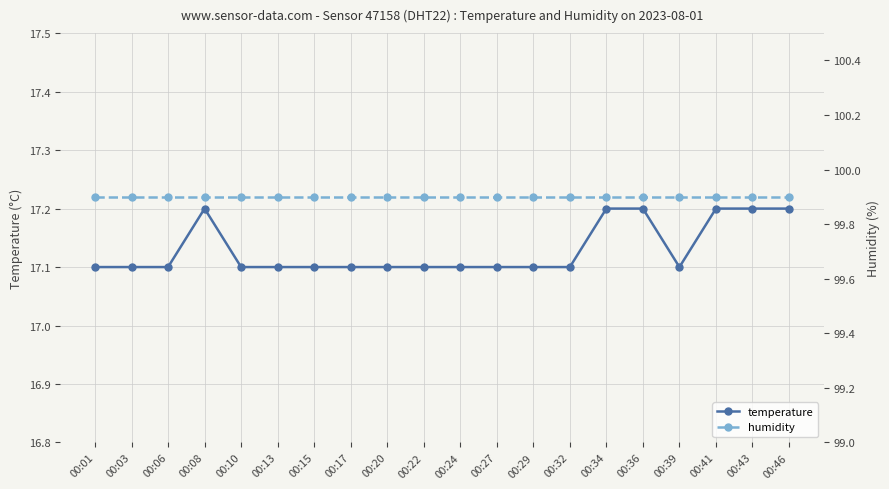

What is the value of the humidity point at the 8th from the left?

99.9